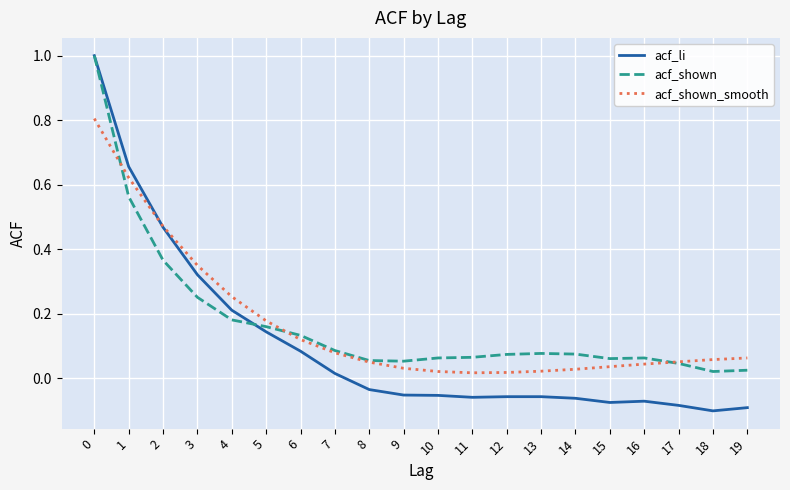

Which series has the largest range (max minus min)?

acf_li